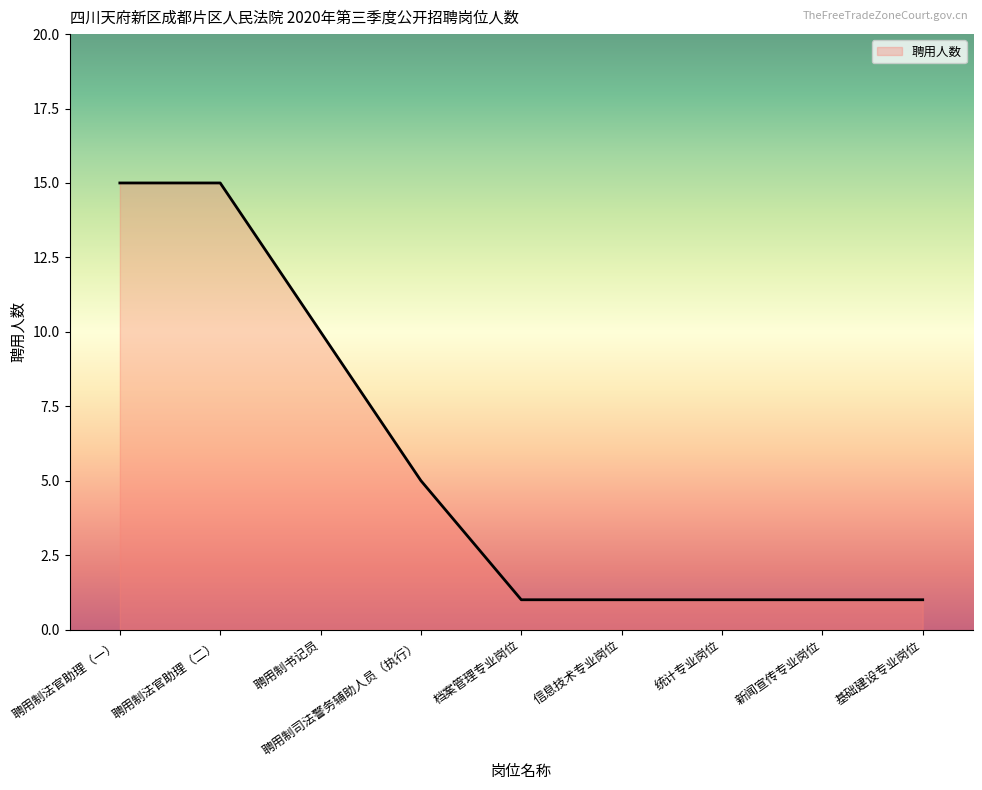

Approximately how many times larger is the value at 聘用制司法警务辅助人员（执行） compared to 聘用制书记员?

0.5